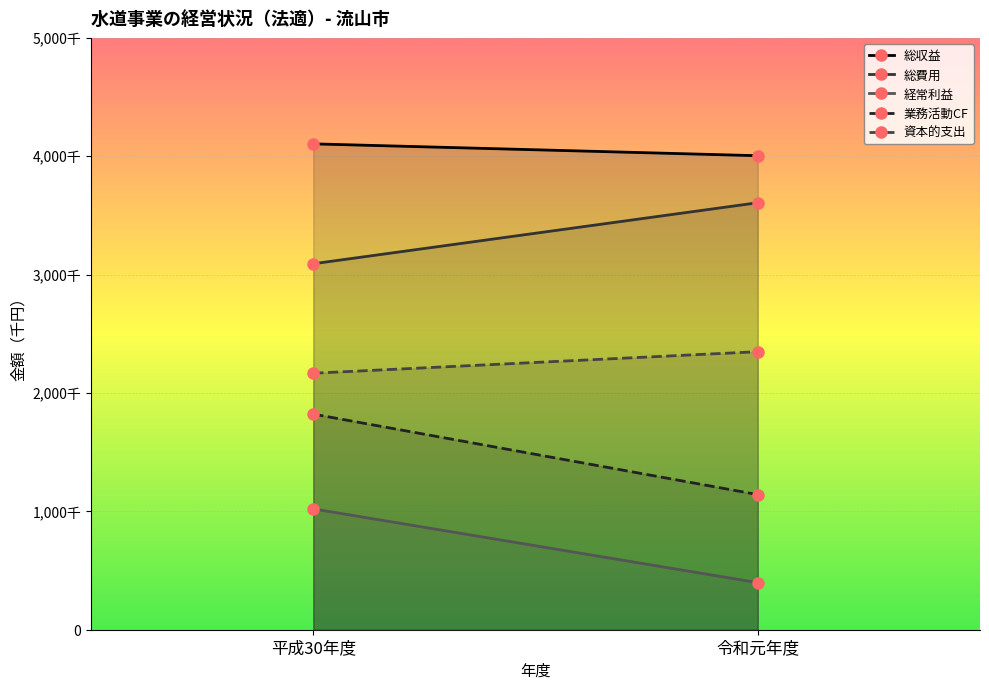

Which series has the largest total across all categories?

総収益